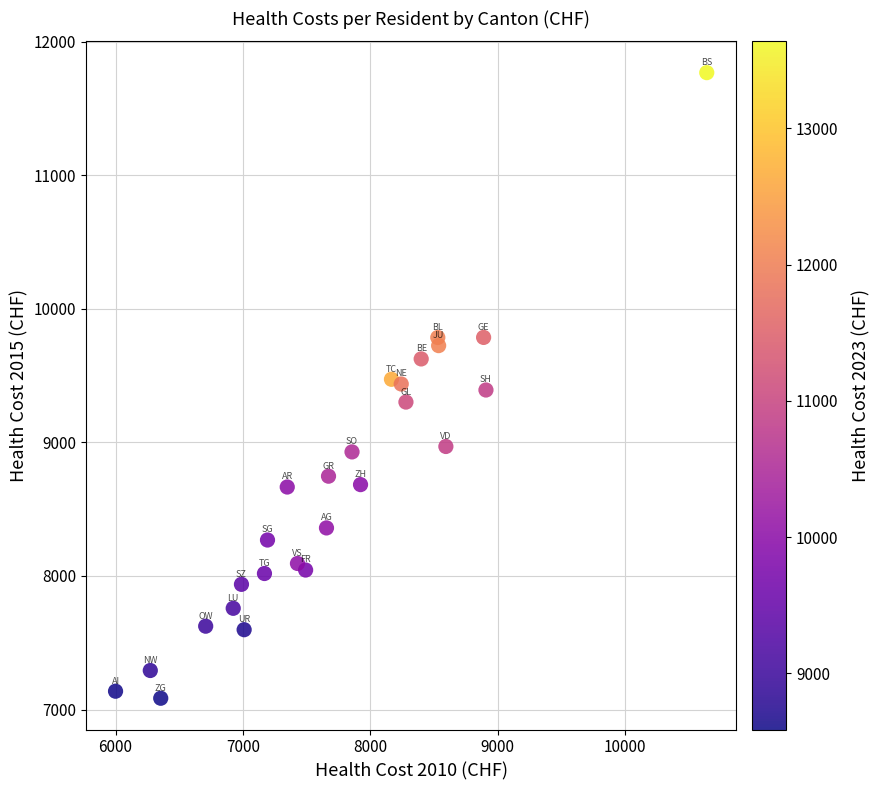

What is the range of X values (max minus min)?

4639.1